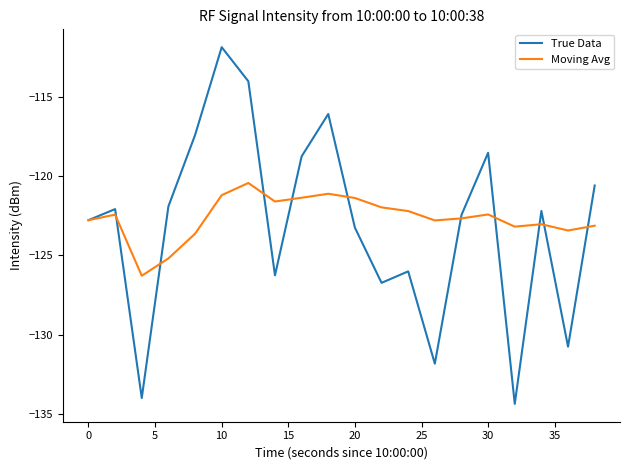

What is the highest value of the True Data series?

-111.8